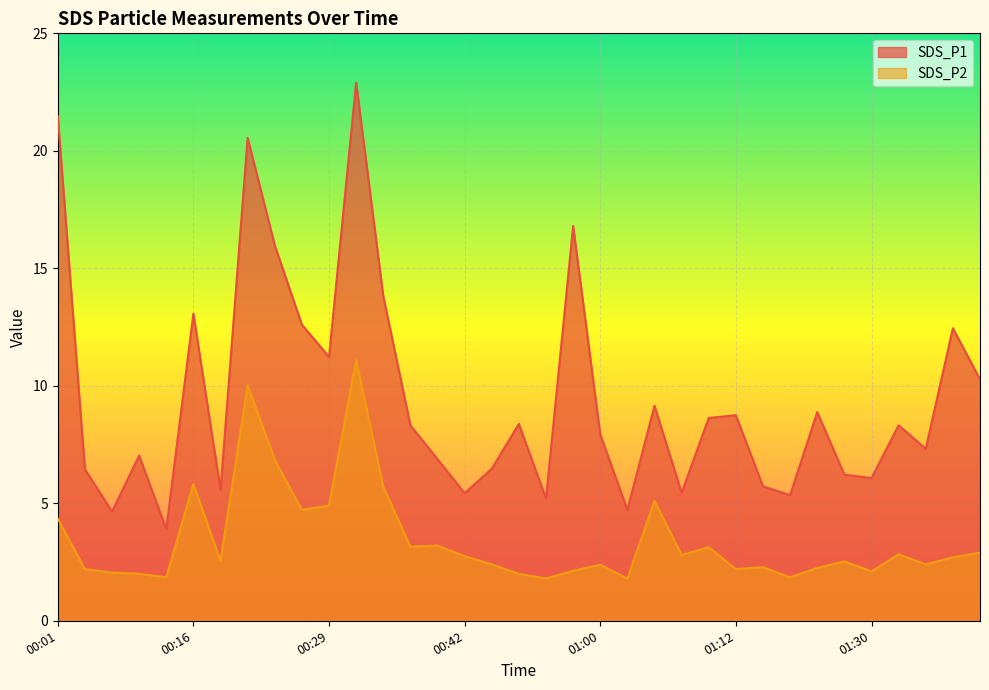

List the series in order of their overall mean, lowest first.

SDS_P2, SDS_P1